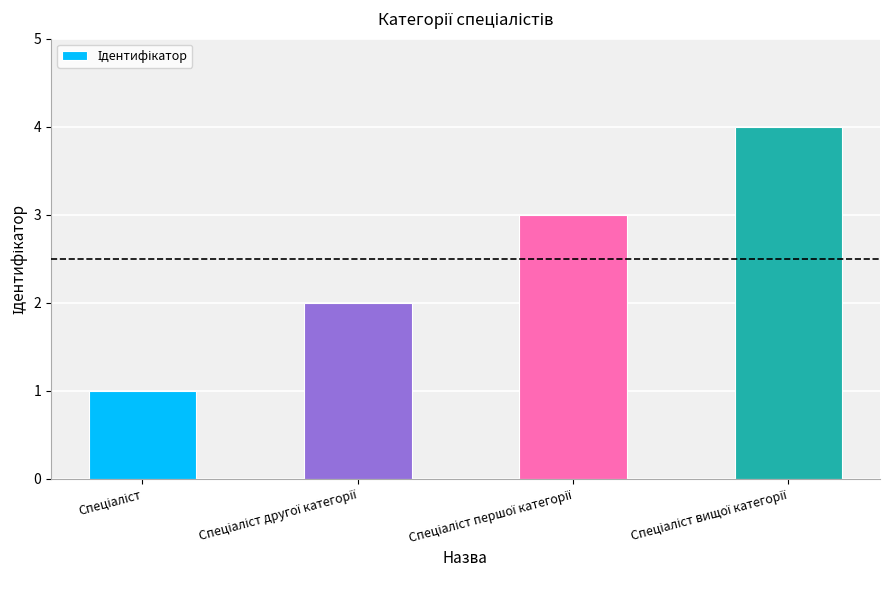

What is the greatest value displayed?

4